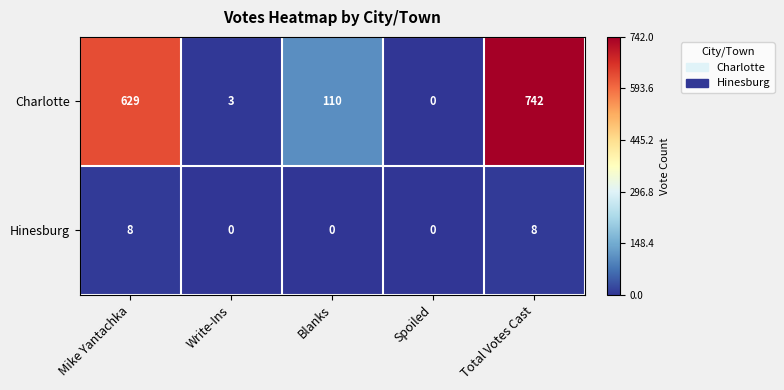

Rank the series by their average value, from highest to lowest.

Charlotte, Hinesburg